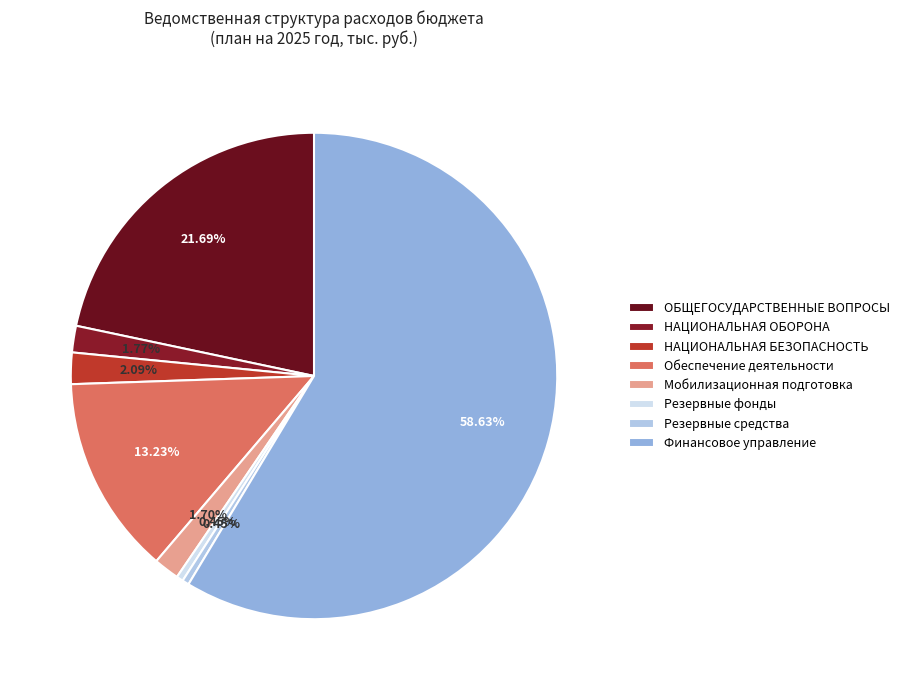

Combined, what portion of the pie is Мобилизационная подготовка and Обеспечение деятельности?

14.9%